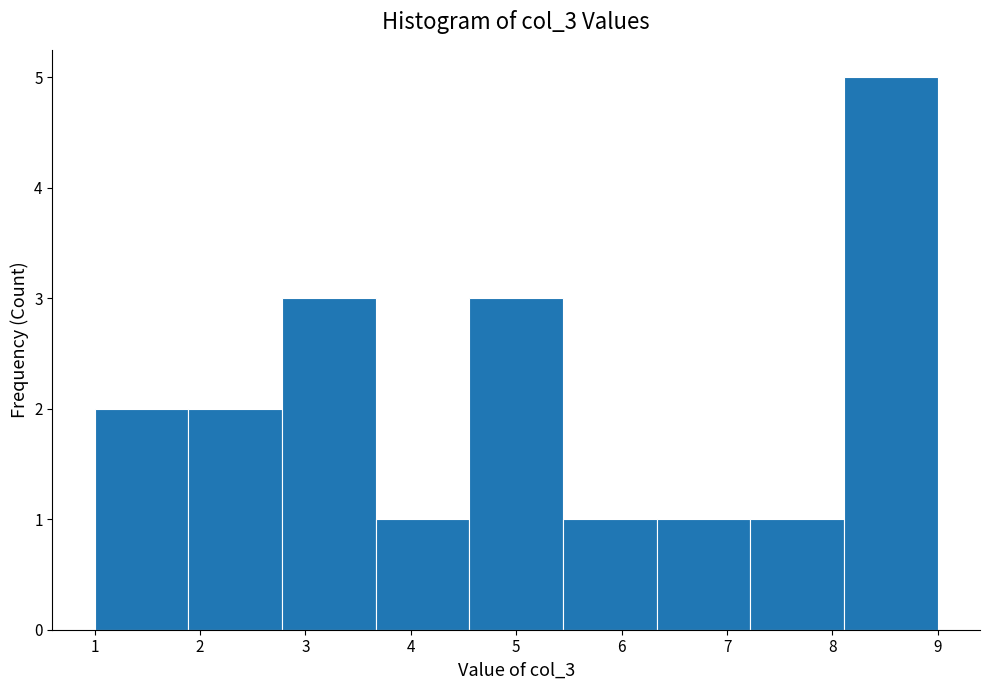

Which range on the x-axis has the tallest bar?

8.1 to 9.0